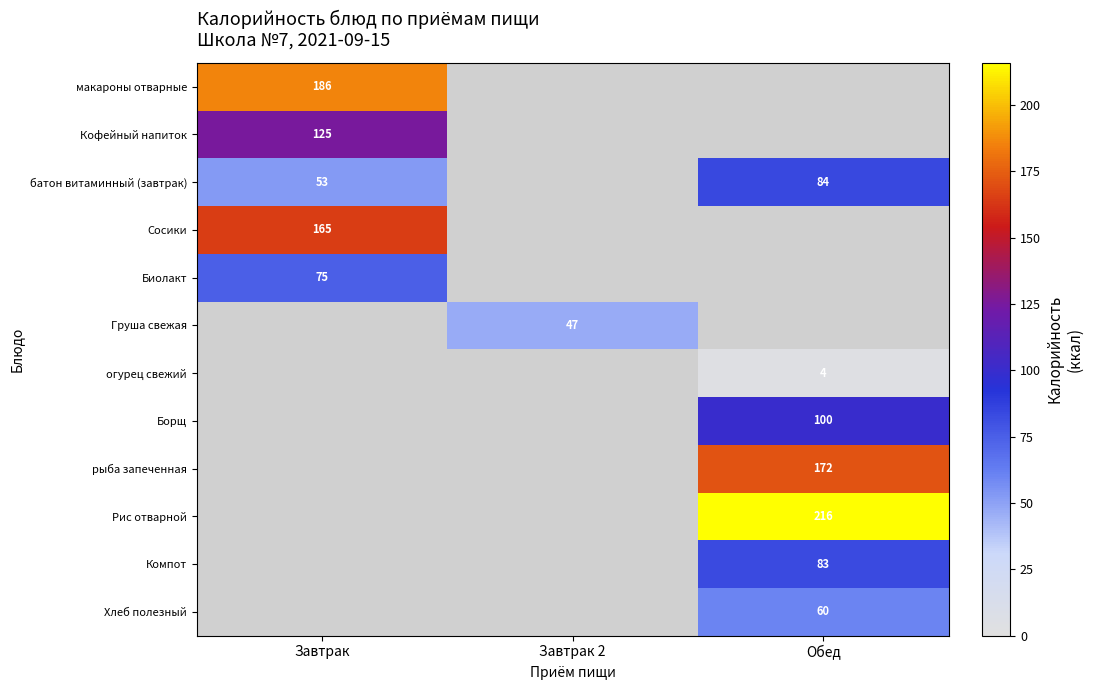

What is the smallest value displayed?

4.0